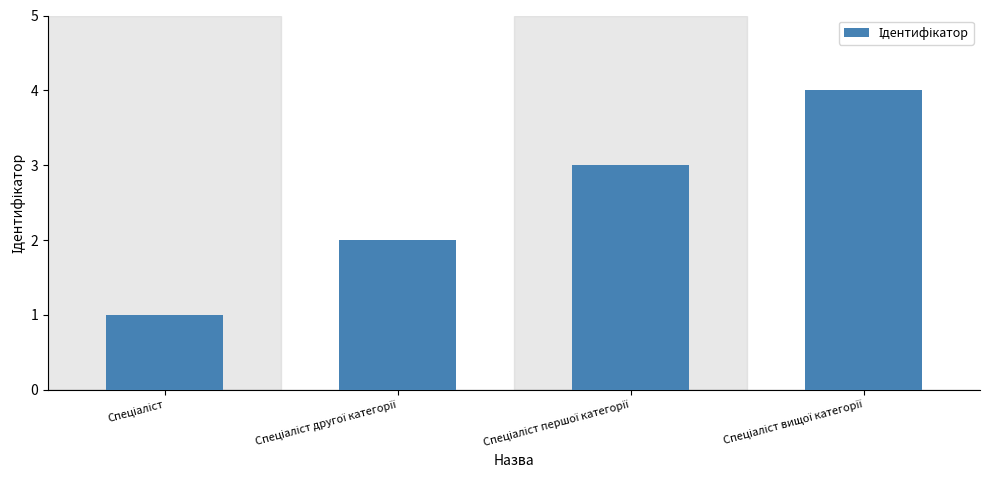

Count the values in the range 2 to 4.

3